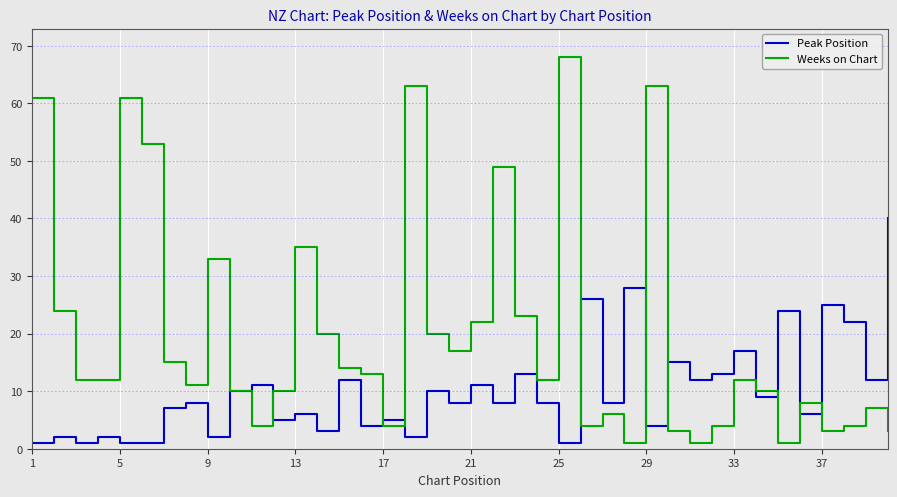

How many lines are shown in the chart?

2